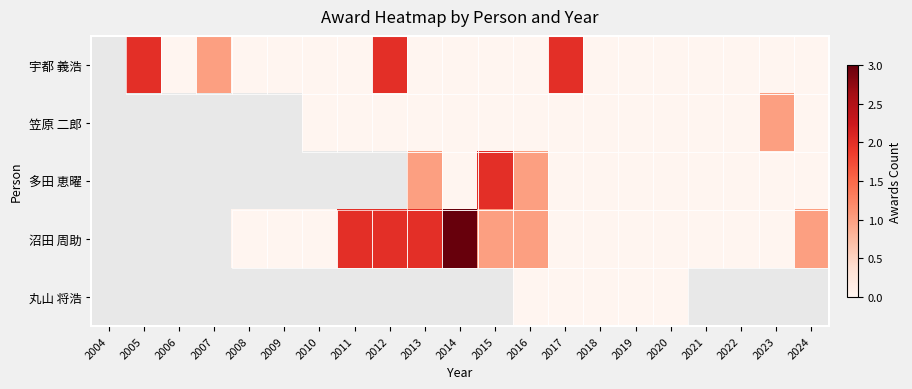

How many distinct data groups are displayed?

5